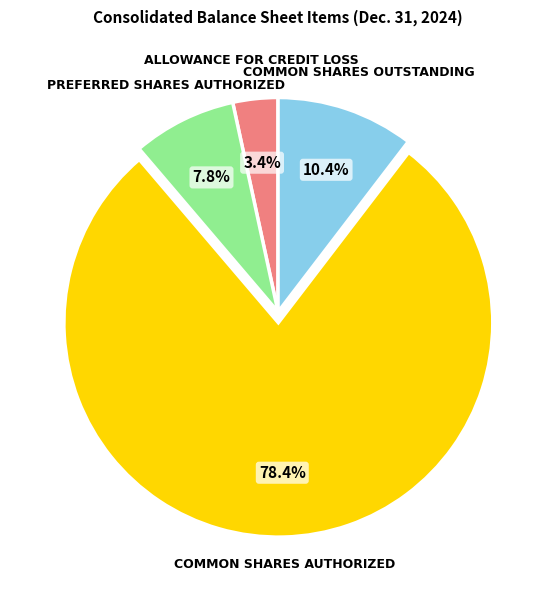

Count the number of slices in the pie.

4